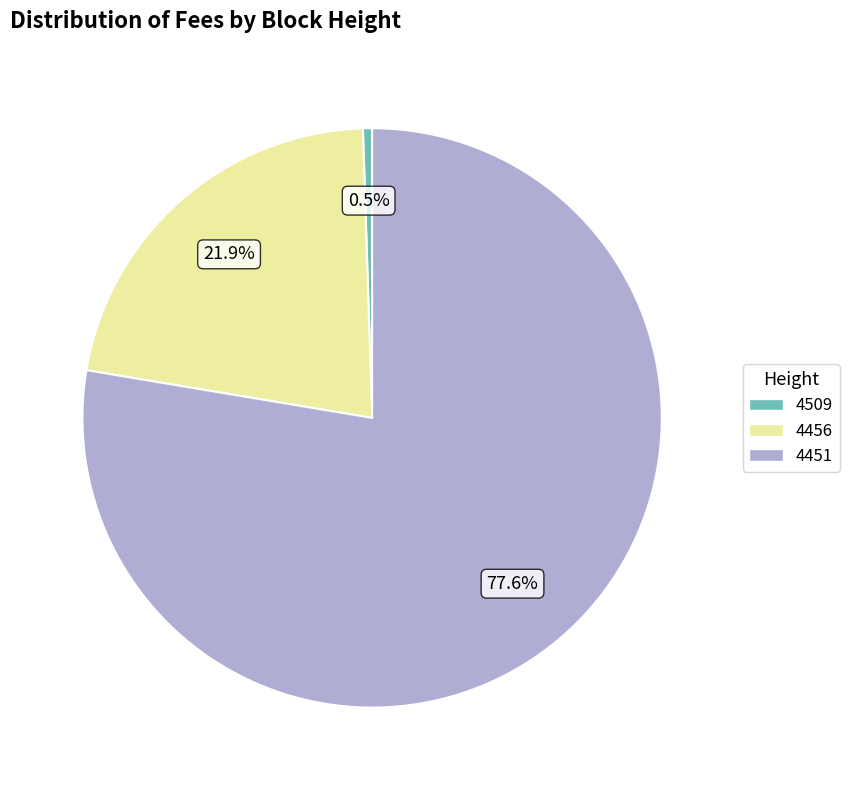

How many segments does this pie chart have?

3